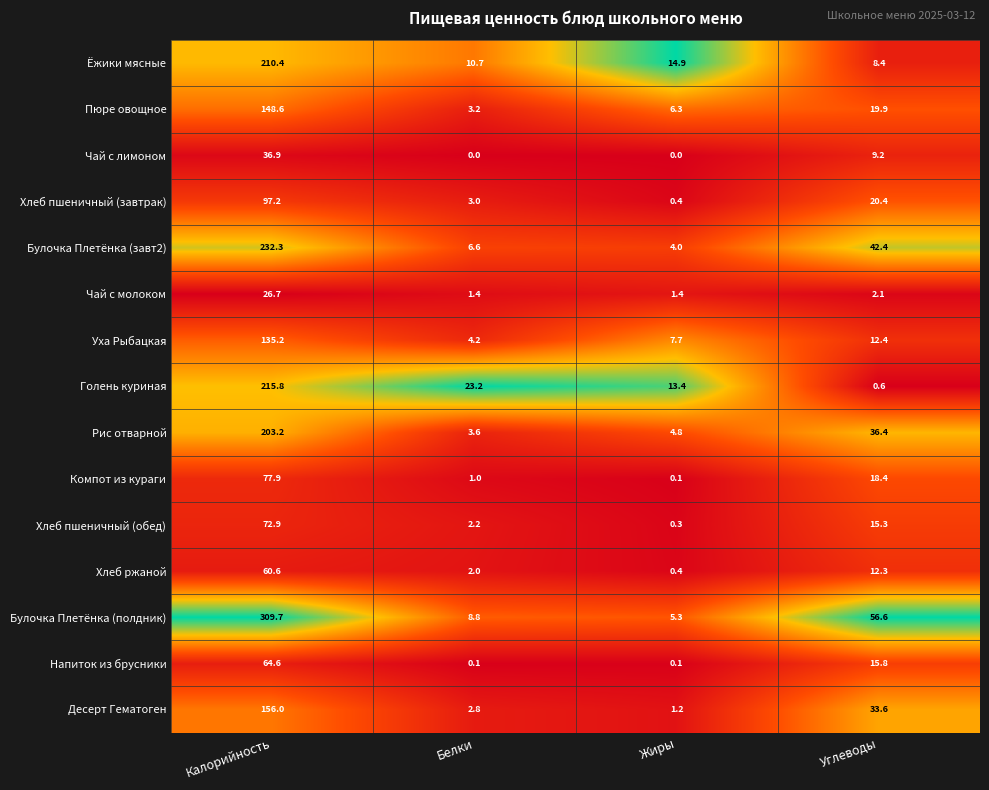

What is the difference between the Булочка Плетёнка (полдник) values at Жиры and Калорийность?

304.4